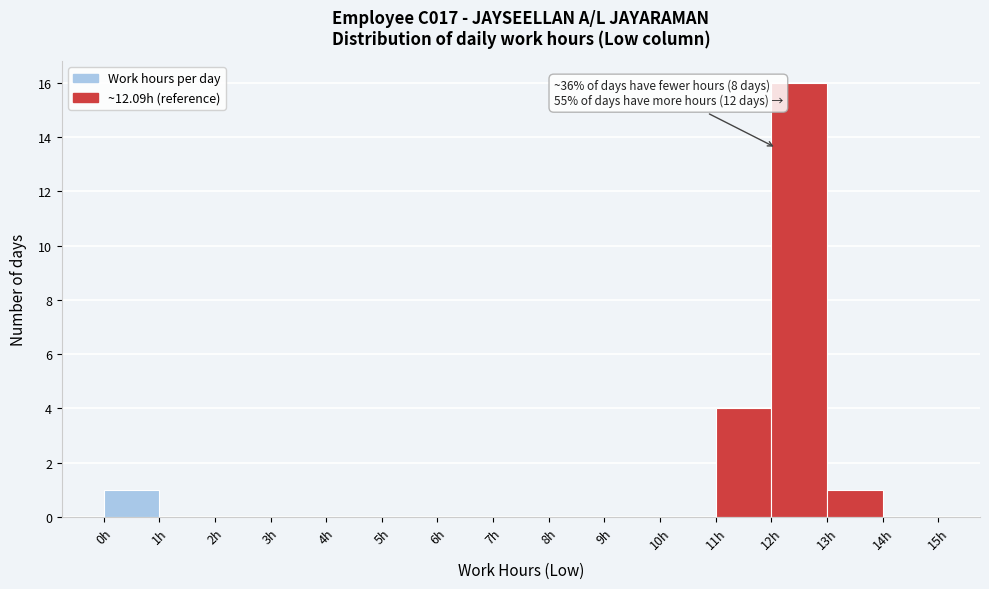

Over which range of the x-axis is the bar tallest?

12 to 13